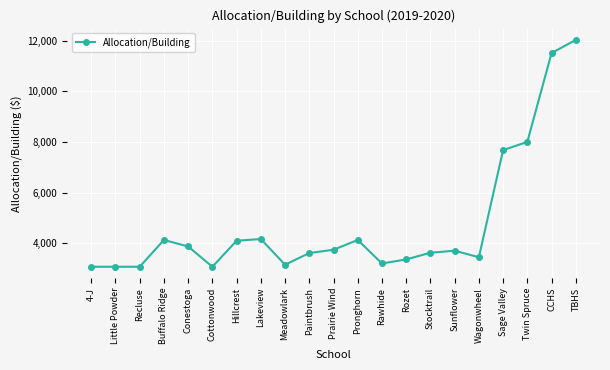

What position from the left is 4-J?

1